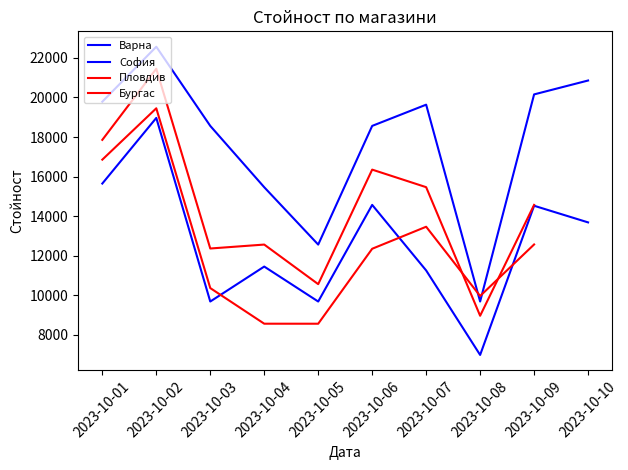

Which label corresponds to the smallest value in the chart?

2023-10-08